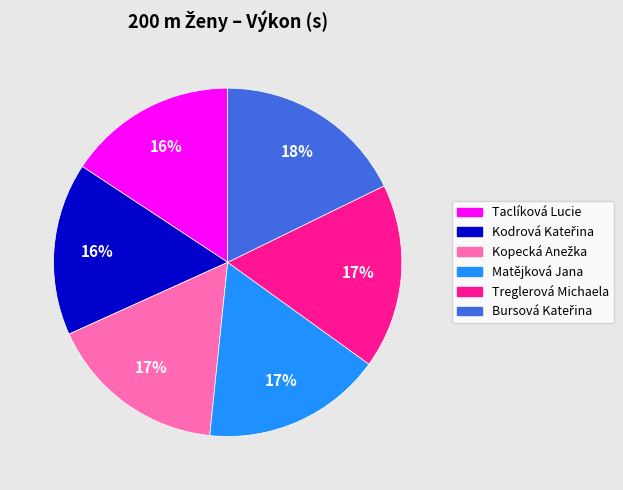

How many segments does this pie chart have?

6